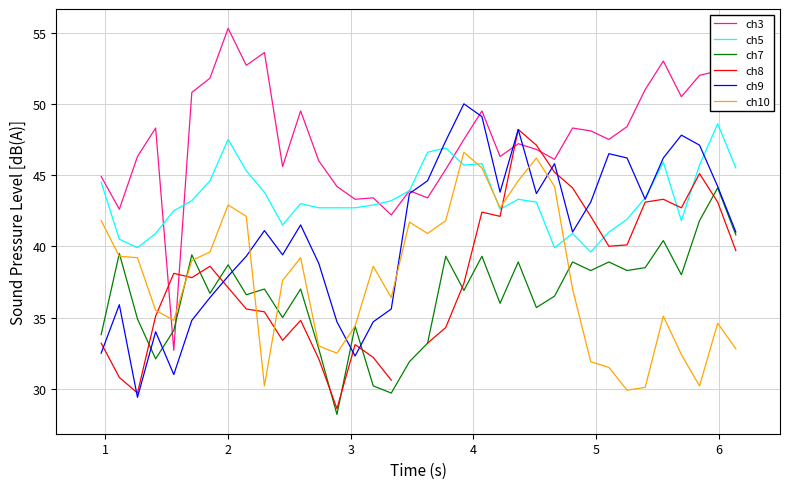

In ch8, how many points are lower than both neighbors (excluding endpoints)?

7